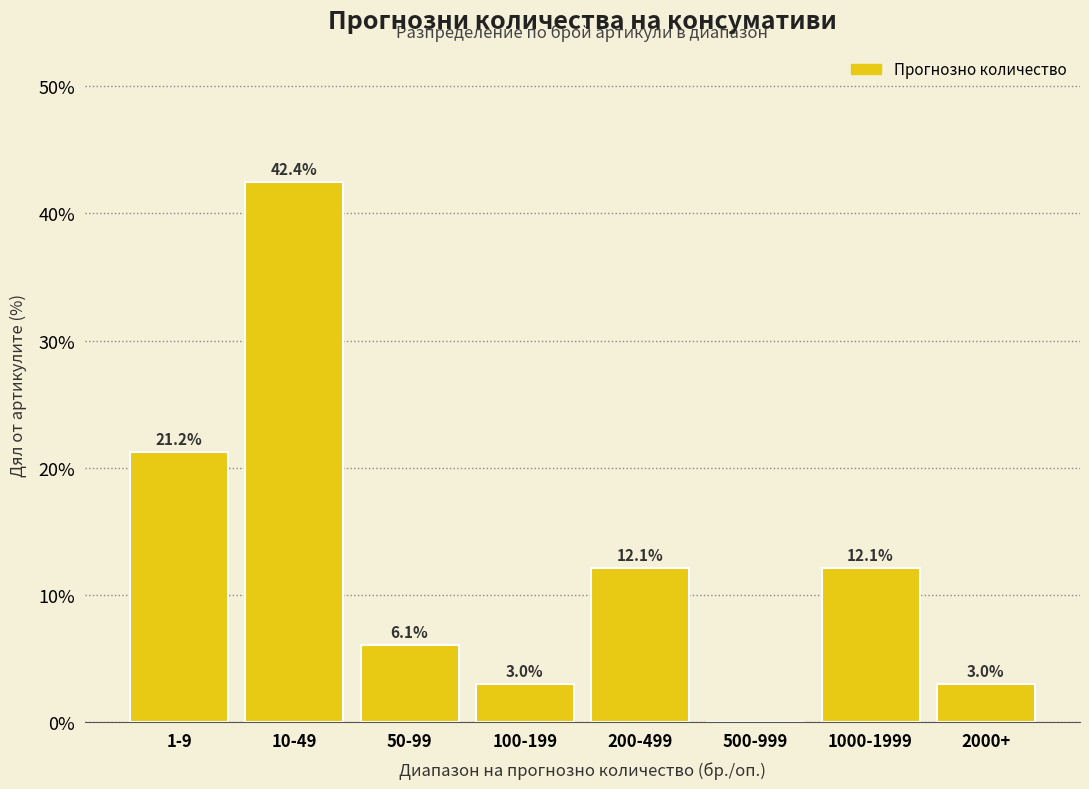

Reading right to left, list all the values displayed in this chart.

2000+=3.0	1000-1999=12.1	500-999=0.0	200-499=12.1	100-199=3.0	50-99=6.1	10-49=42.4	1-9=21.2